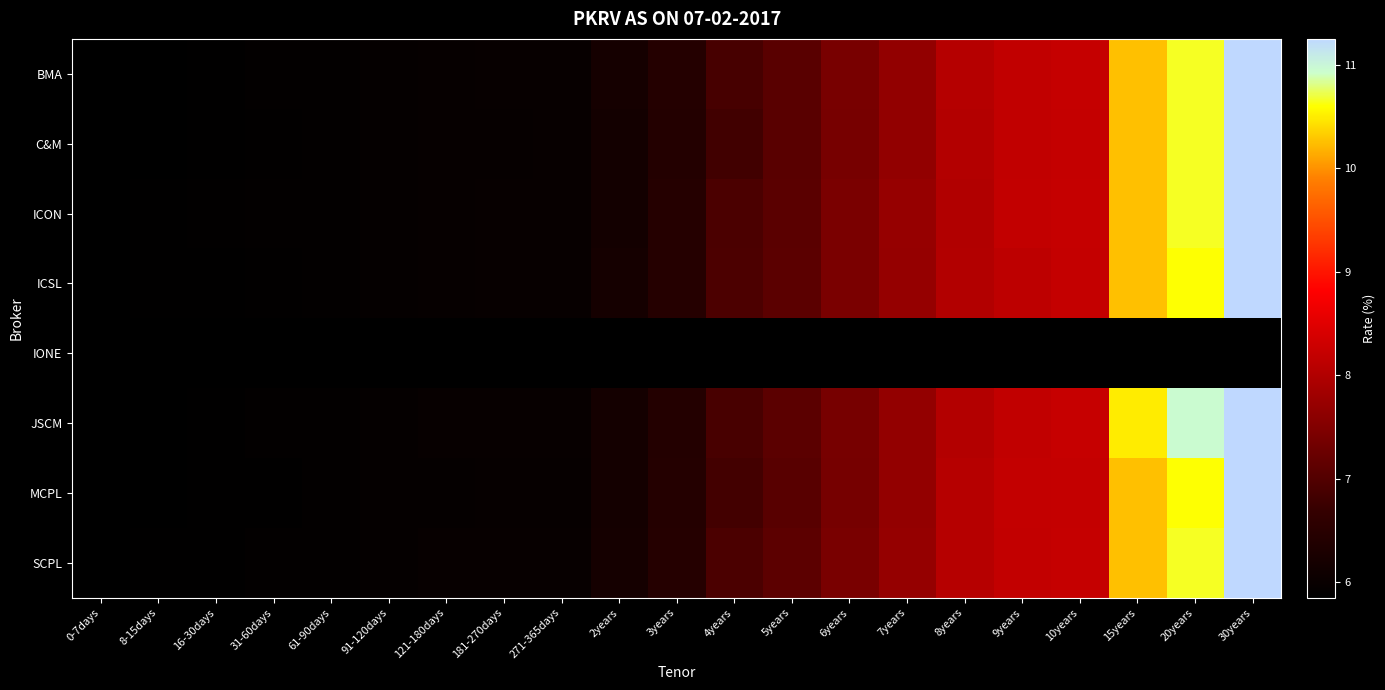

Reading left to right, extract all data points from this chart.

BMA: 0-7days=5.8	8-15days=5.9	16-30days=5.9	31-60days=5.9	61-90days=5.9	91-120days=6.0	121-180days=6.0	181-270days=6.0	271-365days=6.0	2years=6.2	3years=6.4	4years=6.9	5years=7.1	6years=7.4	7years=7.7	8years=8.0	9years=8.2	10years=8.2	15years=10.2	20years=10.7	30years=11.2
C&M: 0-7days=5.9	8-15days=5.9	16-30days=5.9	31-60days=5.9	61-90days=5.9	91-120days=5.9	121-180days=6.0	181-270days=6.0	271-365days=6.0	2years=6.2	3years=6.4	4years=6.8	5years=7.1	6years=7.4	7years=7.7	8years=8.0	9years=8.2	10years=8.2	15years=10.2	20years=10.7	30years=11.2
ICON: 0-7days=5.8	8-15days=5.9	16-30days=5.9	31-60days=5.9	61-90days=5.9	91-120days=5.9	121-180days=6.0	181-270days=6.0	271-365days=6.0	2years=6.2	3years=6.5	4years=6.9	5years=7.1	6years=7.4	7years=7.7	8years=8.0	9years=8.2	10years=8.2	15years=10.2	20years=10.7	30years=11.2
ICSL: 0-7days=5.8	8-15days=5.9	16-30days=5.9	31-60days=5.9	61-90days=5.9	91-120days=5.9	121-180days=6.0	181-270days=6.0	271-365days=6.0	2years=6.2	3years=6.5	4years=6.9	5years=7.1	6years=7.4	7years=7.7	8years=8.0	9years=8.1	10years=8.2	15years=10.2	20years=10.6	30years=11.2
IONE: 0-7days=0.0	8-15days=0.0	16-30days=0.0	31-60days=0.0	61-90days=0.0	91-120days=0.0	121-180days=0.0	181-270days=0.0	271-365days=0.0	2years=0.0	3years=0.0	4years=0.0	5years=0.0	6years=0.0	7years=0.0	8years=0.0	9years=0.0	10years=0.0	15years=0.0	20years=0.0	30years=0.0
JSCM: 0-7days=5.8	8-15days=5.8	16-30days=5.9	31-60days=5.9	61-90days=5.9	91-120days=5.9	121-180days=6.0	181-270days=6.0	271-365days=6.0	2years=6.2	3years=6.4	4years=6.9	5years=7.1	6years=7.4	7years=7.7	8years=8.0	9years=8.2	10years=8.2	15years=10.5	20years=10.9	30years=11.2
MCPL: 0-7days=5.8	8-15days=5.9	16-30days=5.9	31-60days=5.9	61-90days=5.9	91-120days=5.9	121-180days=6.0	181-270days=6.0	271-365days=6.0	2years=6.2	3years=6.4	4years=6.8	5years=7.1	6years=7.4	7years=7.7	8years=8.1	9years=8.2	10years=8.2	15years=10.2	20years=10.6	30years=11.2
SCPL: 0-7days=5.9	8-15days=5.9	16-30days=5.9	31-60days=5.9	61-90days=5.9	91-120days=6.0	121-180days=6.0	181-270days=6.0	271-365days=6.0	2years=6.2	3years=6.5	4years=6.9	5years=7.1	6years=7.4	7years=7.7	8years=8.1	9years=8.2	10years=8.2	15years=10.2	20years=10.7	30years=11.2